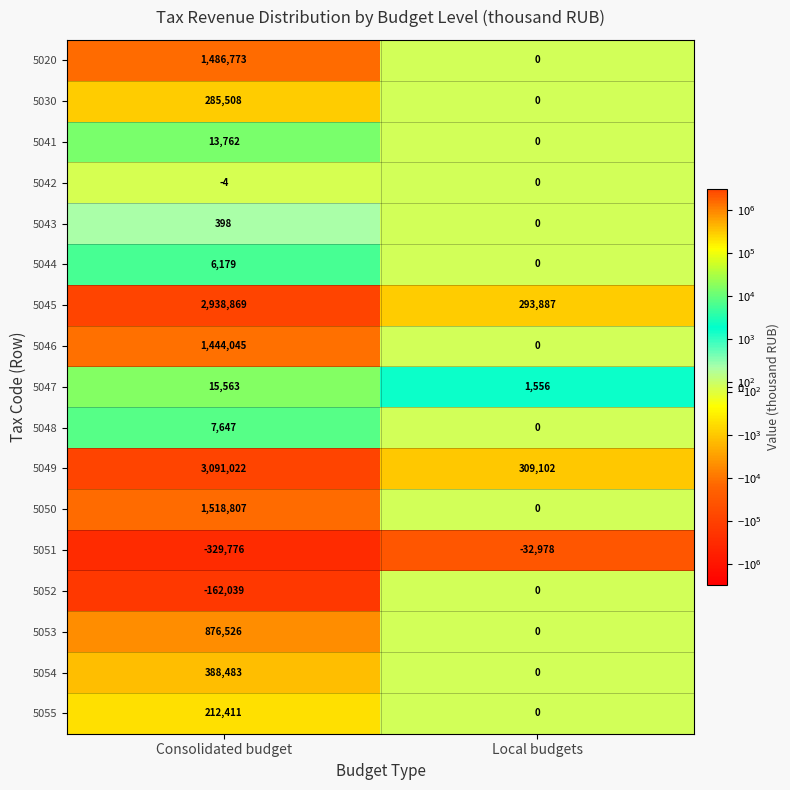

Which series has the widest spread of values?

5049